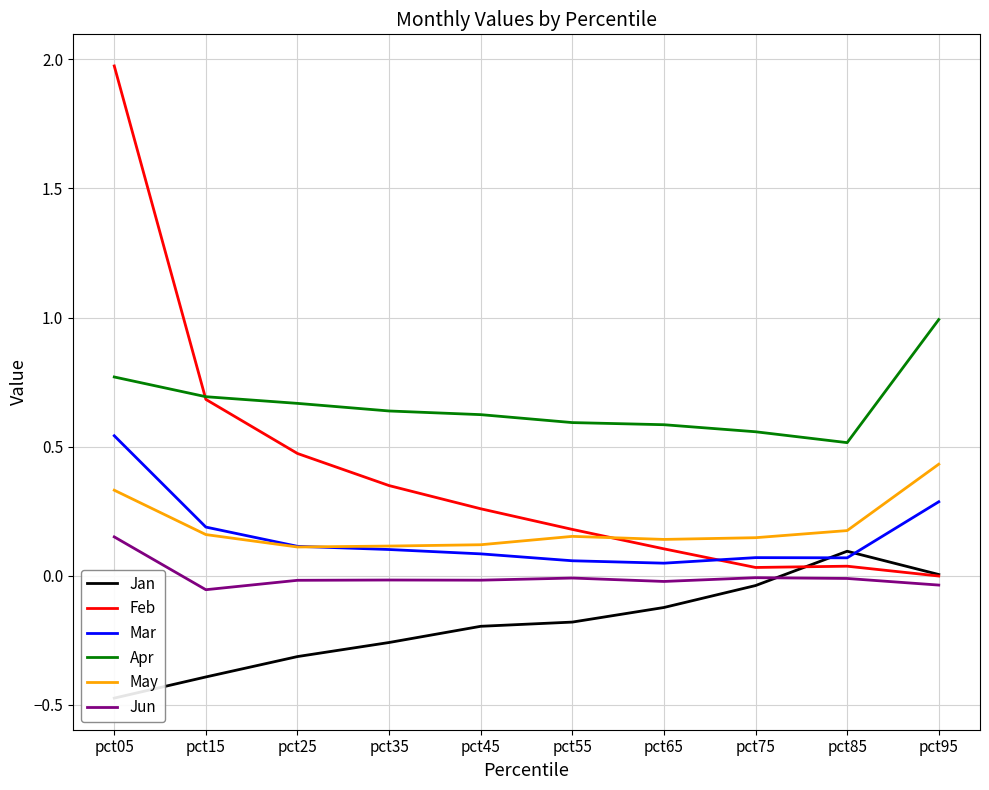

The May series shows 0.3 at pct05. True or false?

True